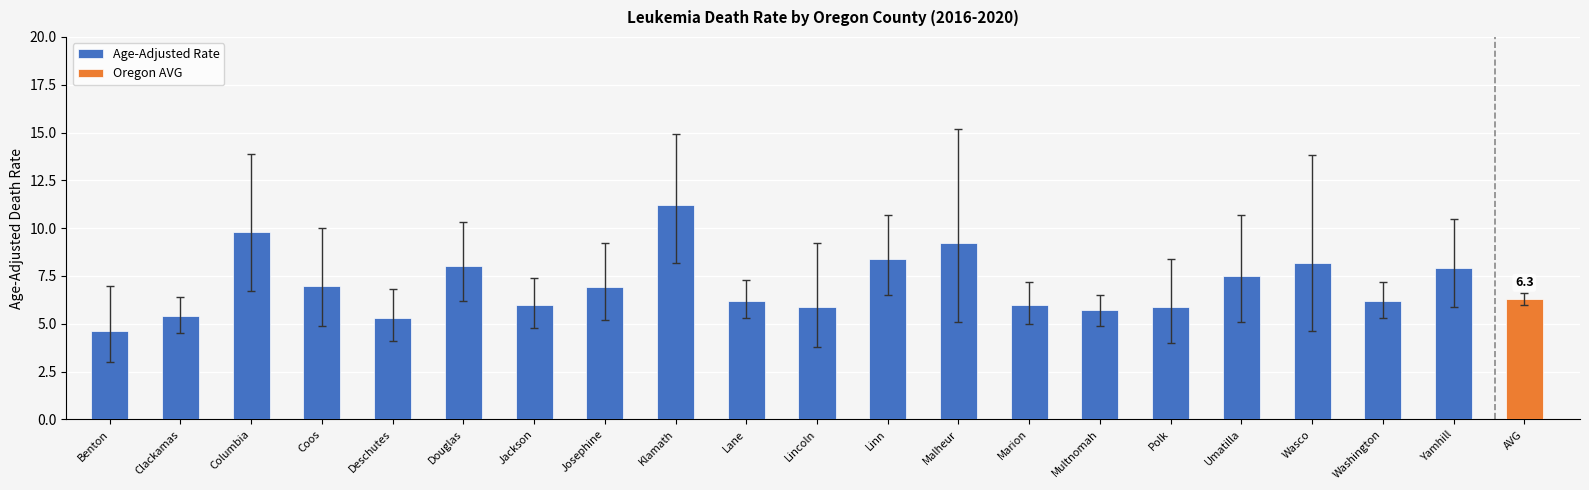

At which category does the chart reach its peak across all series?

Klamath